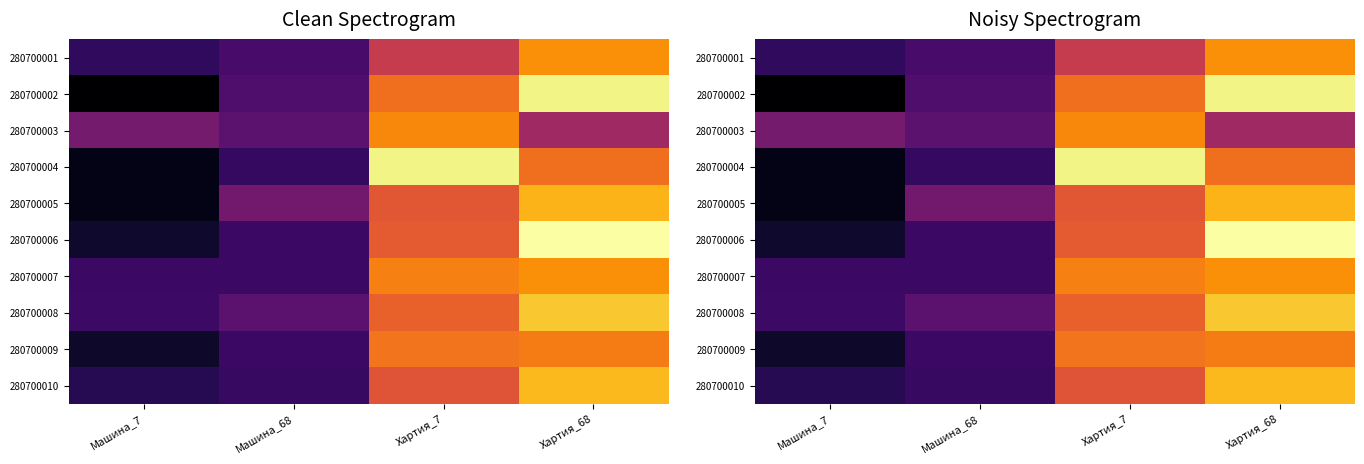

The value of 280700009 at Машина_68 is 89. True or false?

False